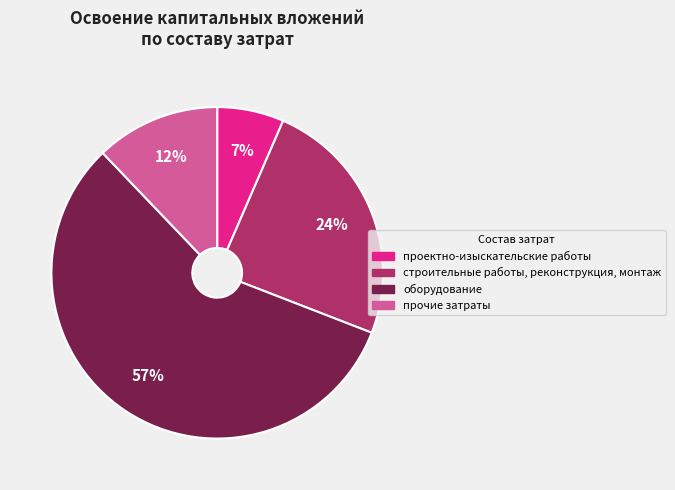

Does any single category account for the majority?

Yes